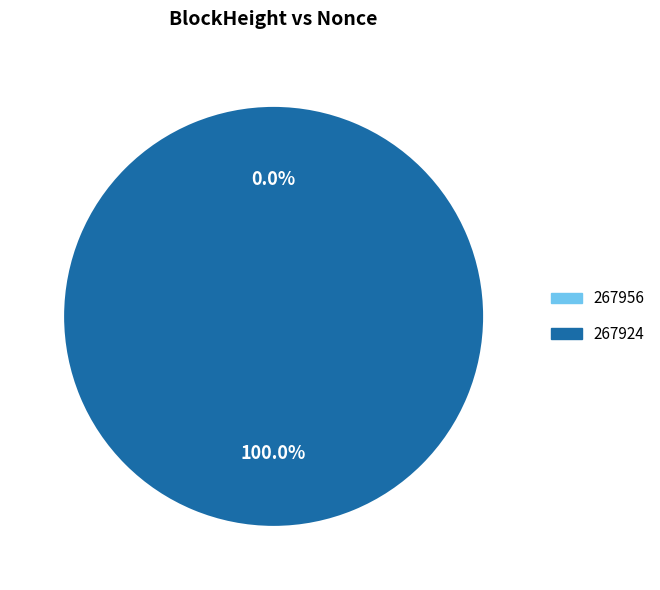

How much of the chart is everything except 267956?

100.0%